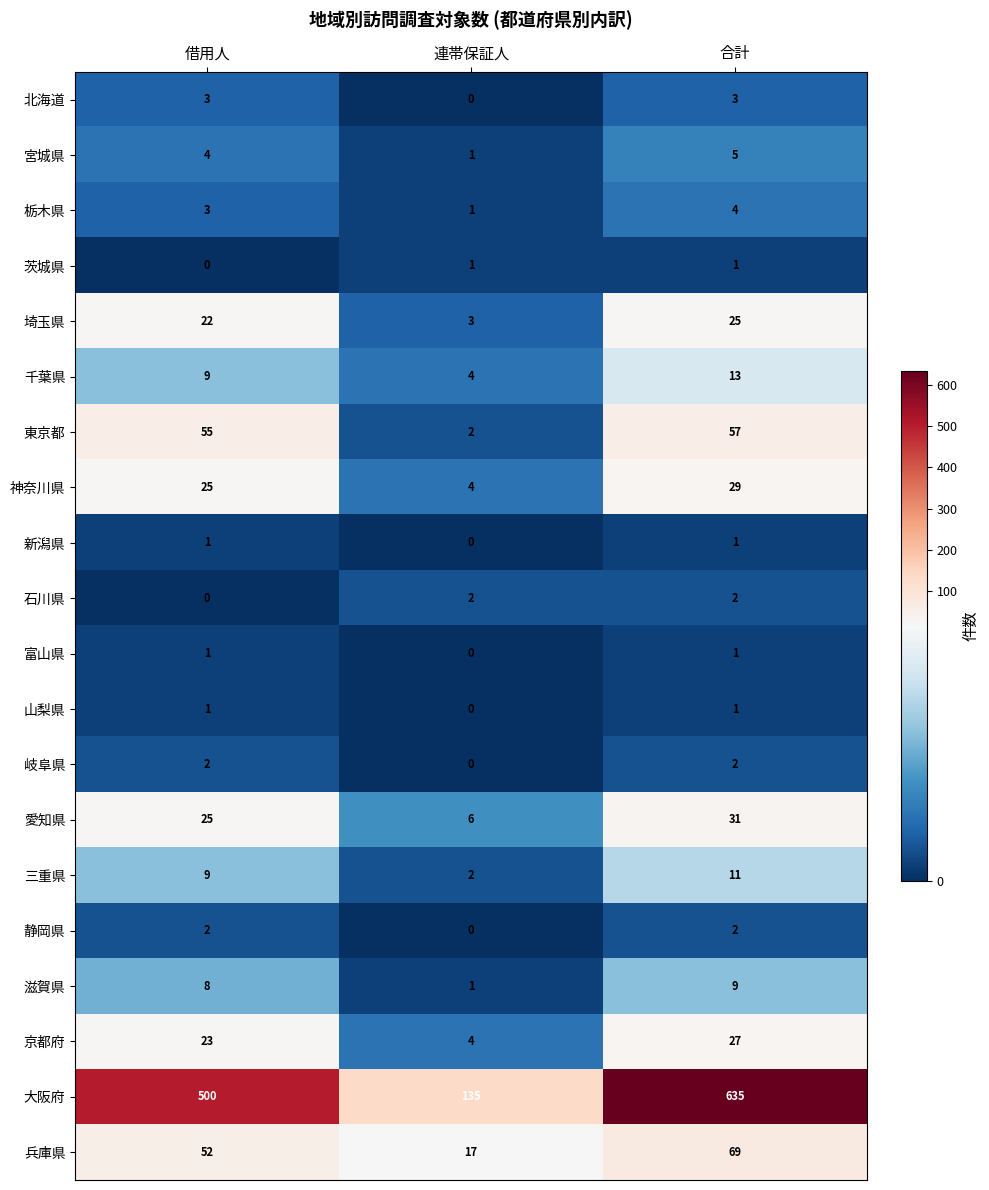

Where is 兵庫県 nearest to the value 43?

借用人